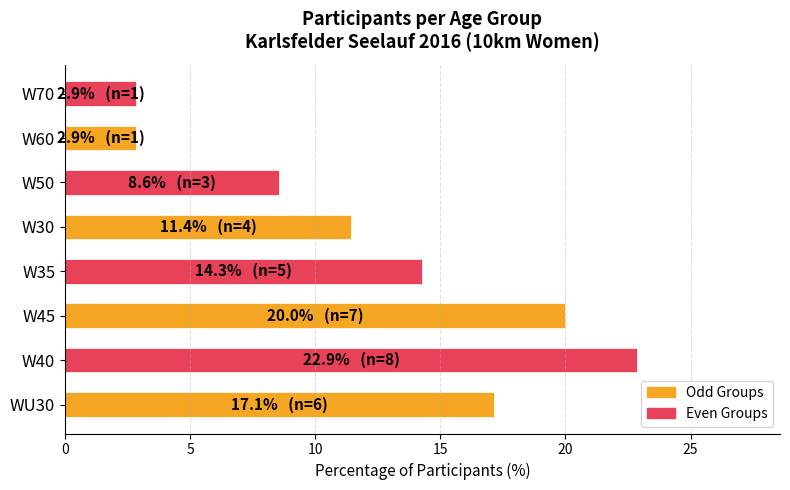

Reading top to bottom, what are all the values shown in this chart?

2.9	2.9	8.6	11.4	14.3	20.0	22.9	17.1